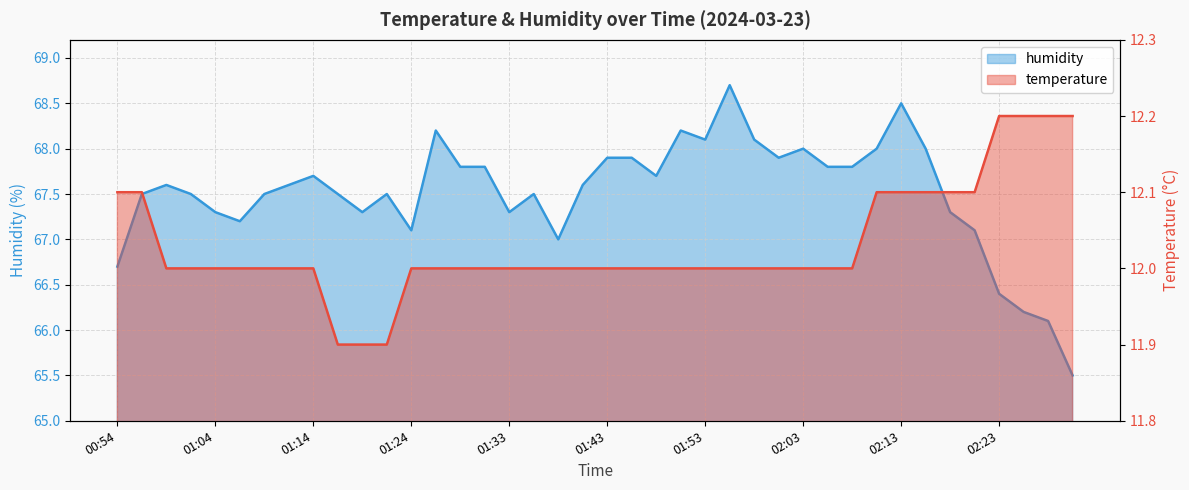

The value of humidity at 02:01 is 102.8. True or false?

False